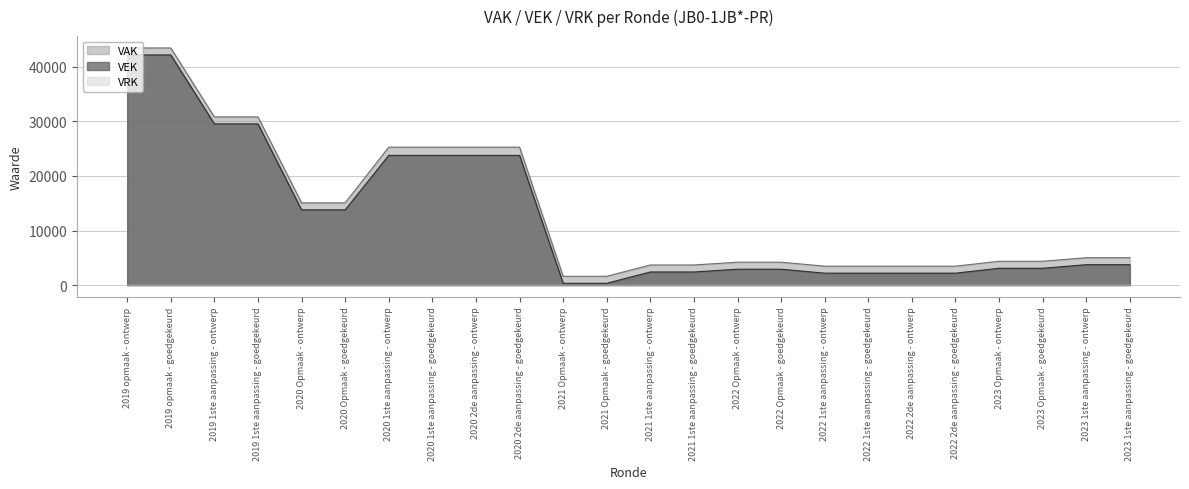

Where does the data first go above 3739?

2019 opmaak - ontwerp